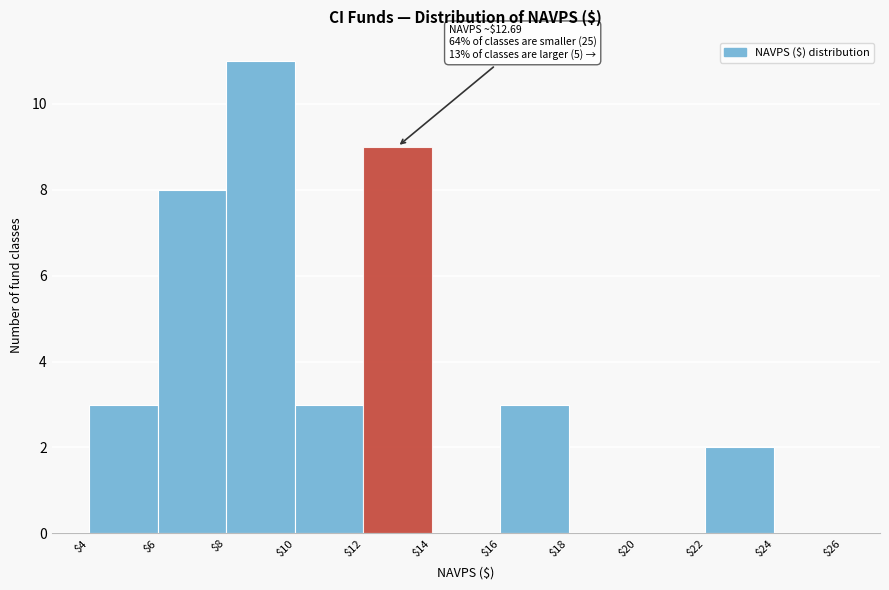

Over which range of the x-axis is the bar tallest?

$8 to $10